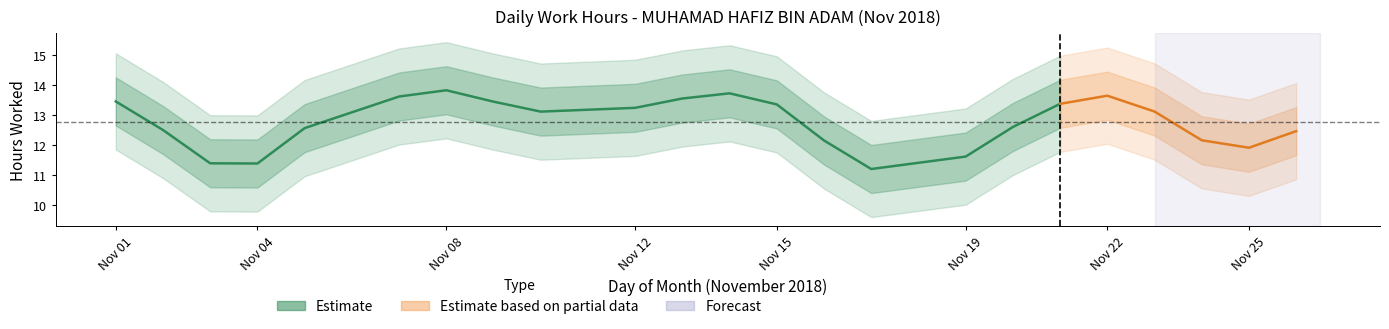

What is the sum of all values?

293.2